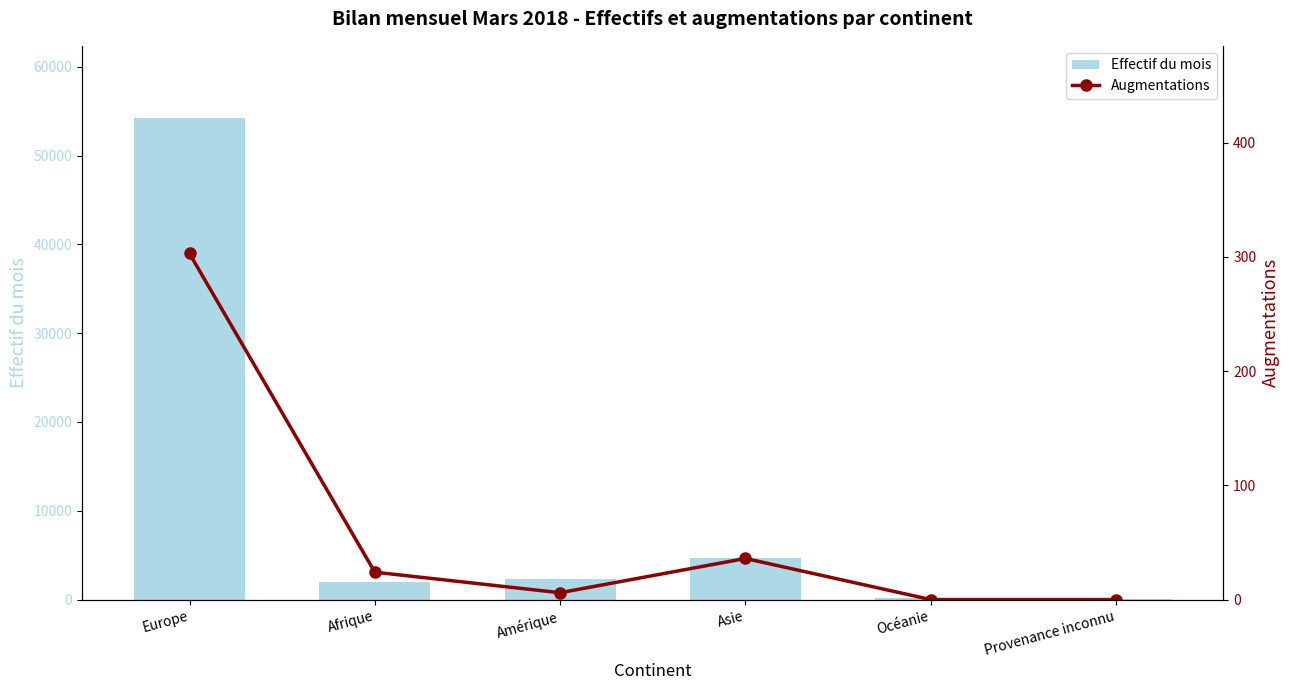

What is the total value across all series at Océanie?

152